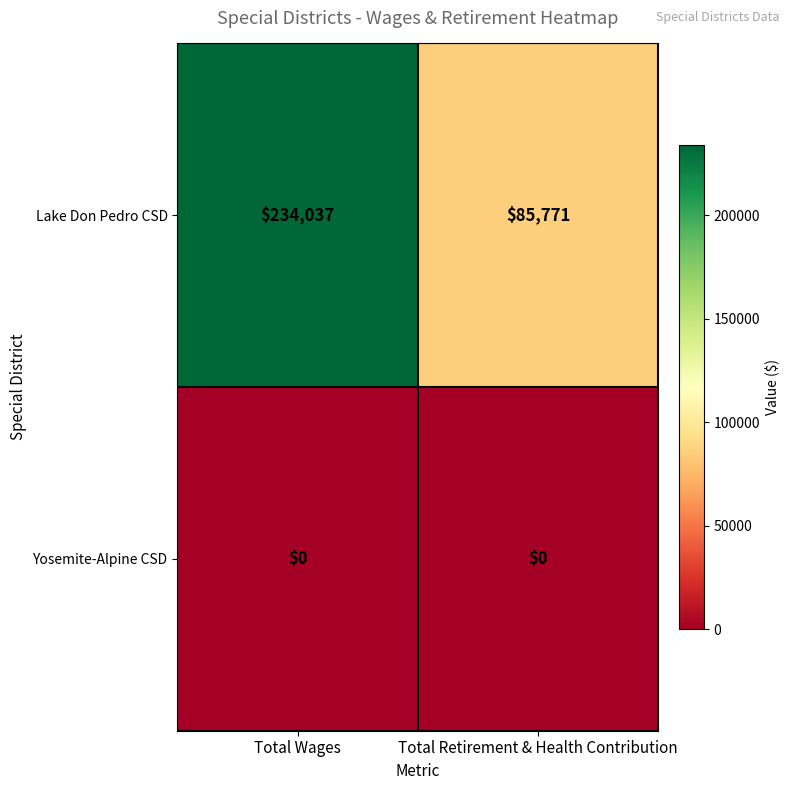

List the series in order of their peak value, highest first.

Lake Don Pedro CSD, Yosemite-Alpine CSD